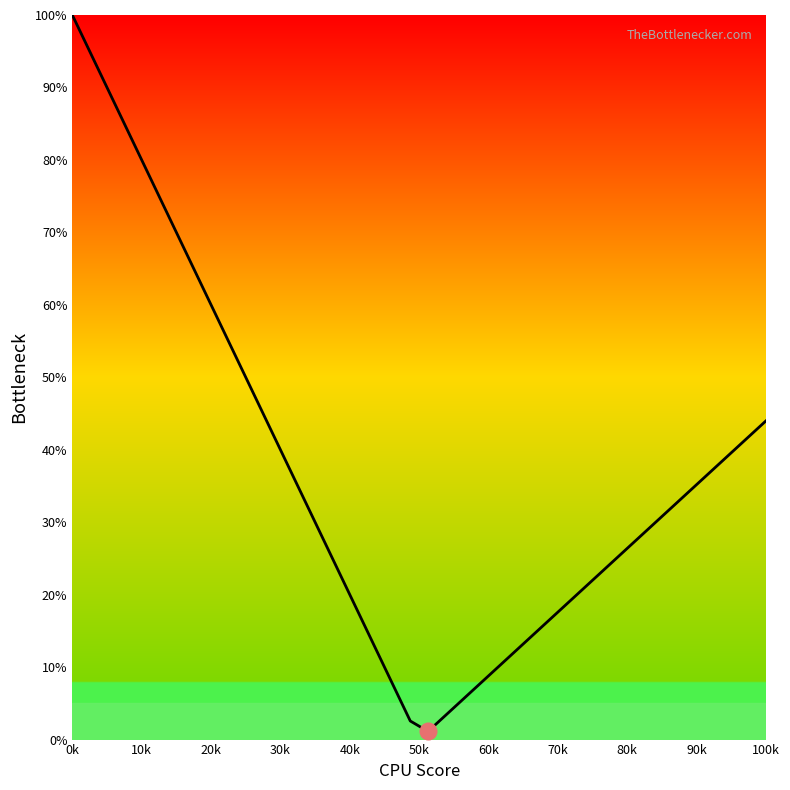

What is the maximum value shown in the chart?

100.0